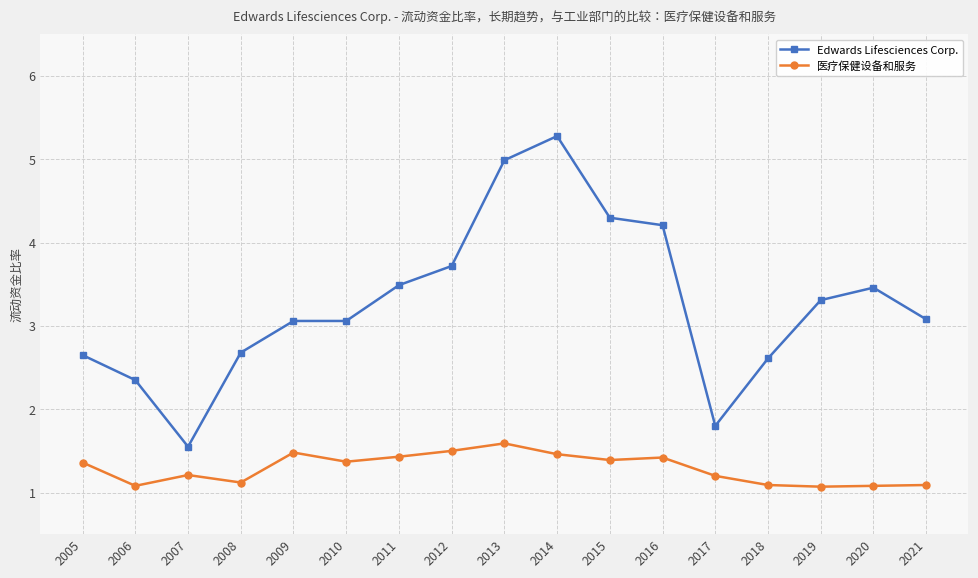

What is the difference between the 医疗保健设备和服务 values at 2015 and 2014?

0.1